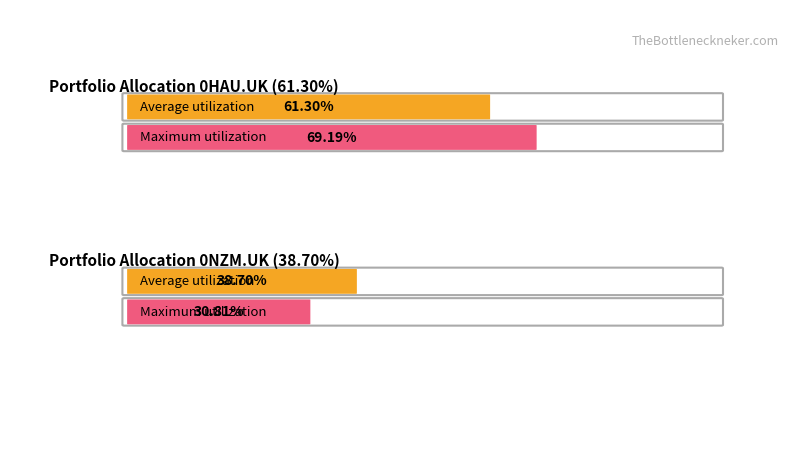

Are the bars grouped side by side (vs. stacked)?

Yes